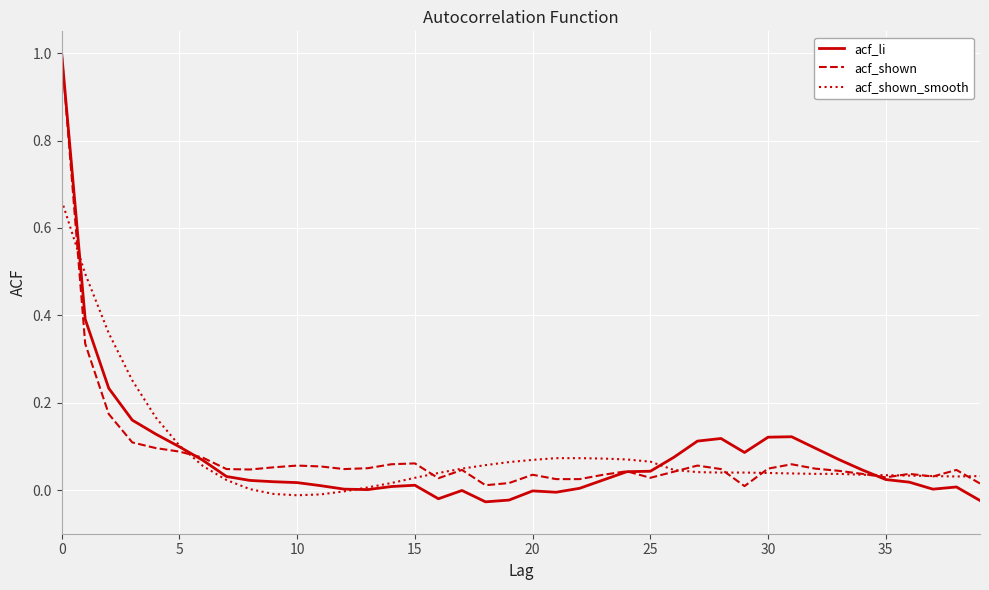

What are all the series names shown in the legend?

acf_li, acf_shown, acf_shown_smooth